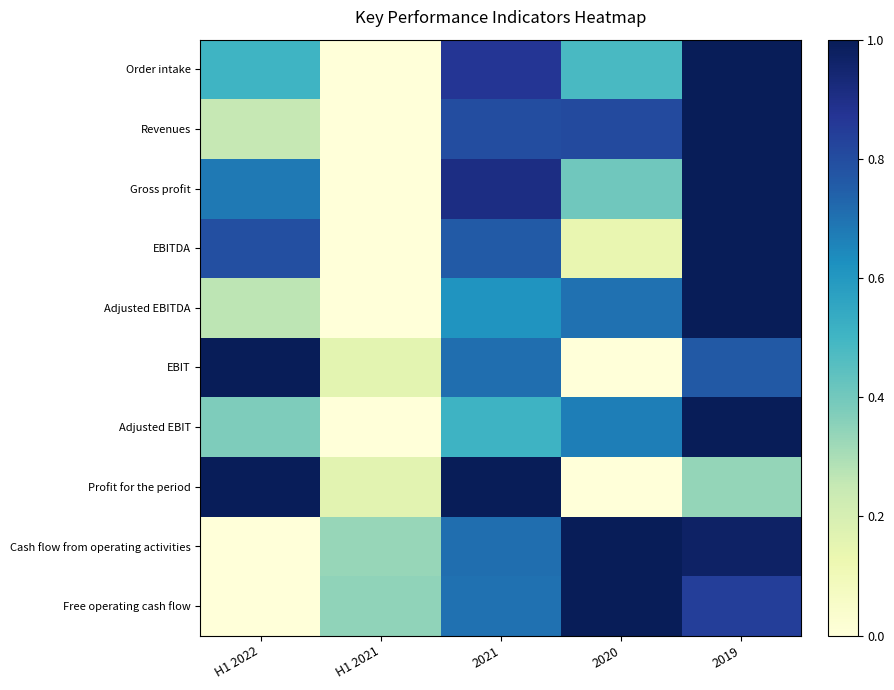

Reading left to right, what are all the values shown in this chart?

Order intake: H1 2022=0.5	H1 2021=0.0	2021=0.9	2020=0.5	2019=1.0
Revenues: H1 2022=0.3	H1 2021=0.0	2021=0.8	2020=0.8	2019=1.0
Gross profit: H1 2022=0.7	H1 2021=0.0	2021=0.9	2020=0.4	2019=1.0
EBITDA: H1 2022=0.8	H1 2021=0.0	2021=0.8	2020=0.1	2019=1.0
Adjusted EBITDA: H1 2022=0.3	H1 2021=0.0	2021=0.6	2020=0.7	2019=1.0
EBIT: H1 2022=1.0	H1 2021=0.2	2021=0.7	2020=0.0	2019=0.8
Adjusted EBIT: H1 2022=0.4	H1 2021=0.0	2021=0.5	2020=0.7	2019=1.0
Profit for the period: H1 2022=1.0	H1 2021=0.2	2021=1.0	2020=0.0	2019=0.3
Cash flow from operating activities: H1 2022=0.0	H1 2021=0.3	2021=0.7	2020=1.0	2019=1.0
Free operating cash flow: H1 2022=0.0	H1 2021=0.3	2021=0.7	2020=1.0	2019=0.8